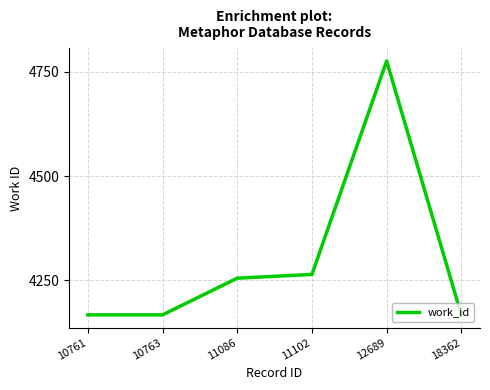

Reading right to left, list all the values displayed in this chart.

18362=4167	12689=4776	11102=4264	11086=4255	10763=4167	10761=4167